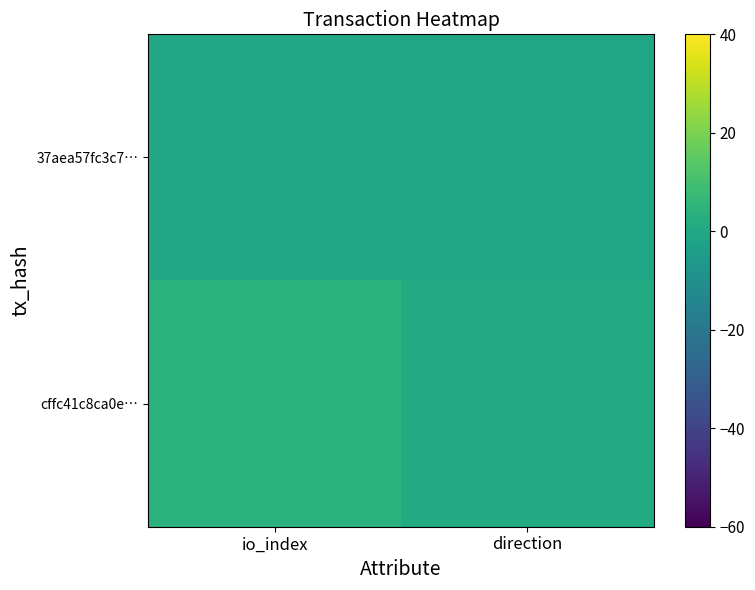

Reading right to left, transcribe all the data shown in this chart.

37aea57fc3c7…: direction=-1	io_index=0
cffc41c8ca0e…: direction=1	io_index=4